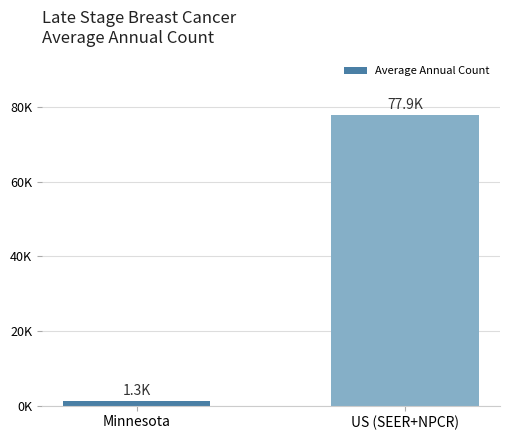

The value at US (SEER+NPCR) is 77948. True or false?

True